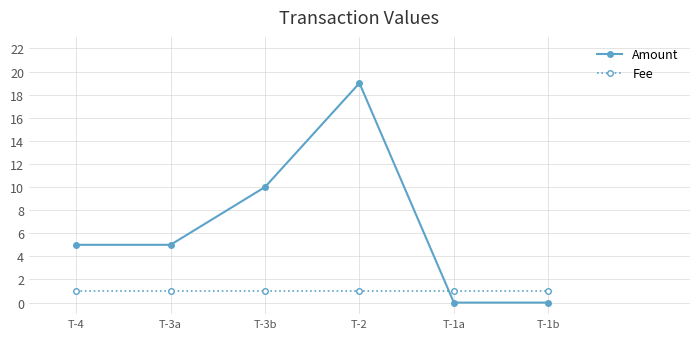

Between T-2 and T-1b, which series saw the biggest shift?

Amount